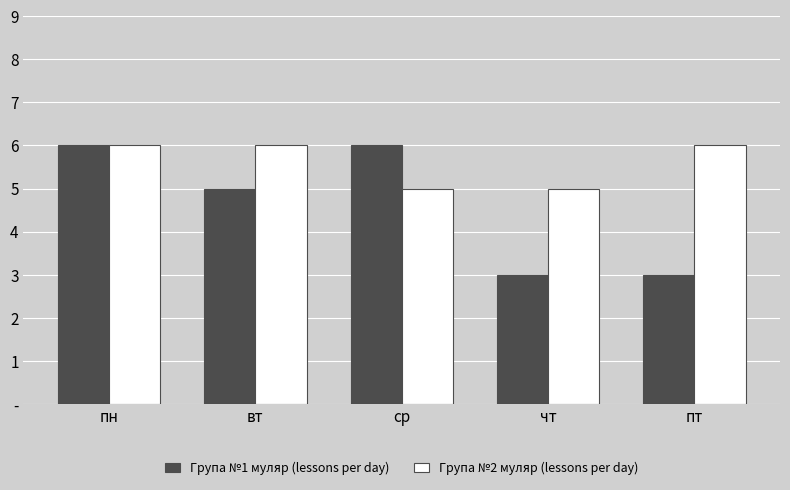

What is the label of the 2nd bar from the left?

вт